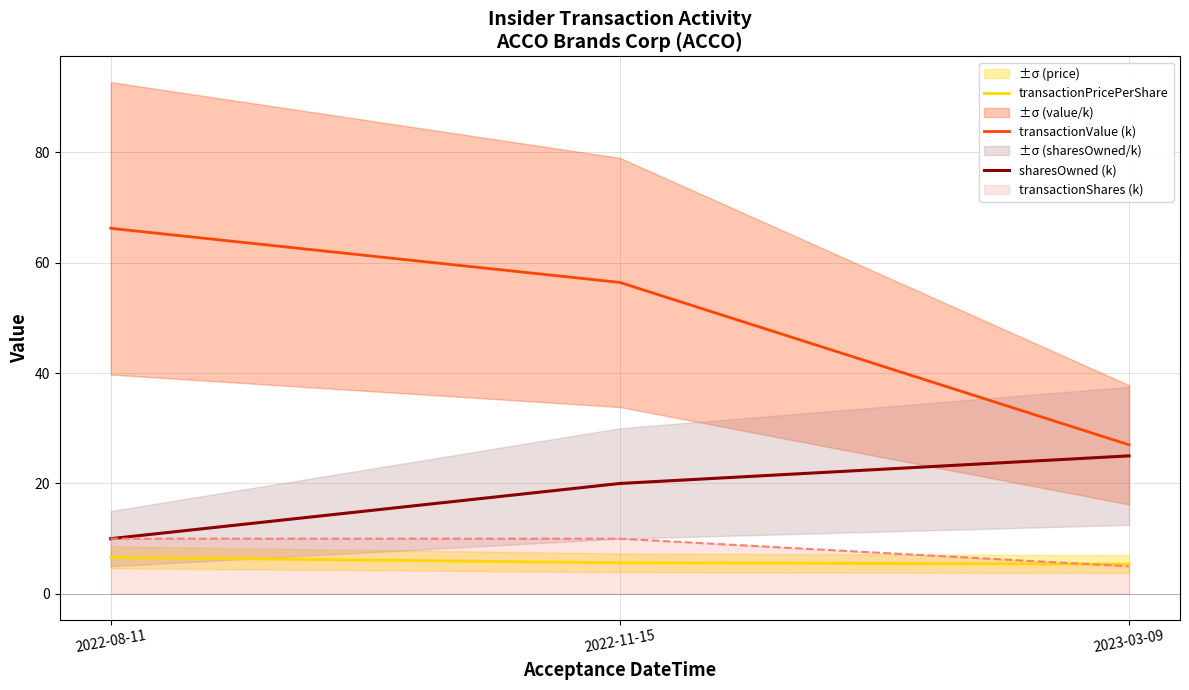

Which category has the highest value in the sharesOwned (k) series?

2023-03-09